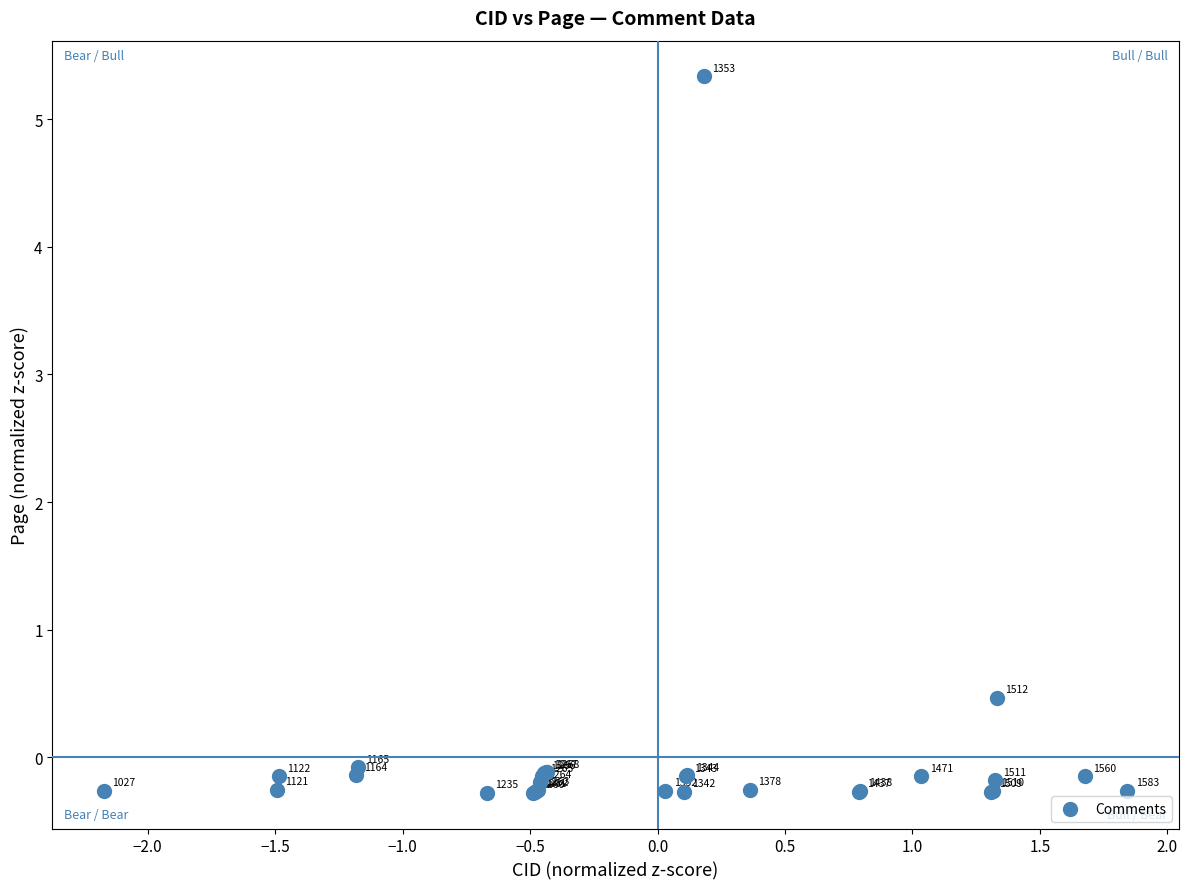

What Y value in the scatter plot is closest to 2?

0.5